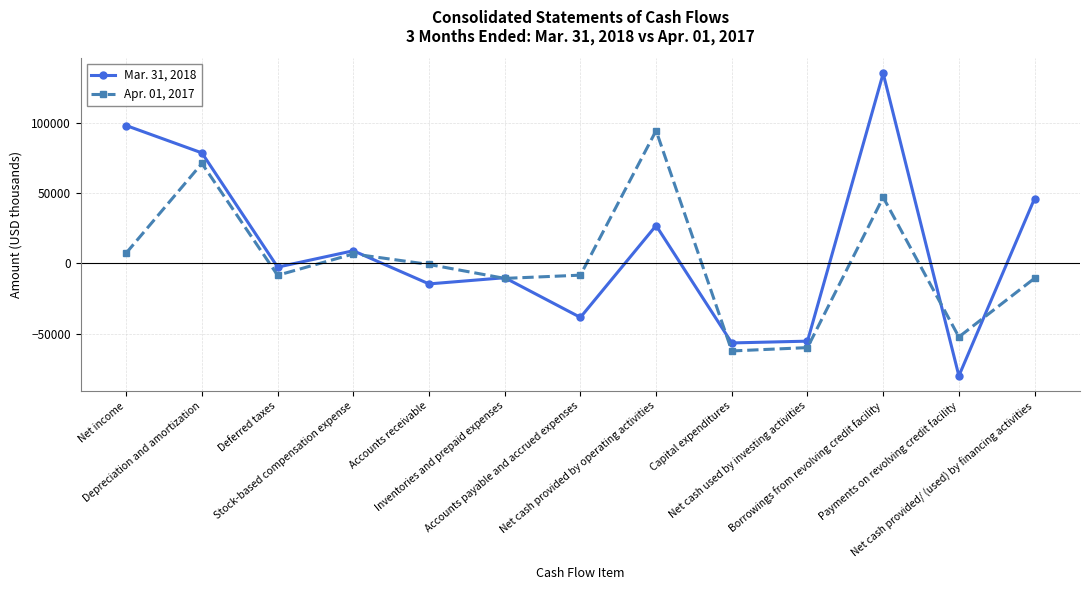

What is the label of the 7th point from the left?

Accounts payable and accrued expenses